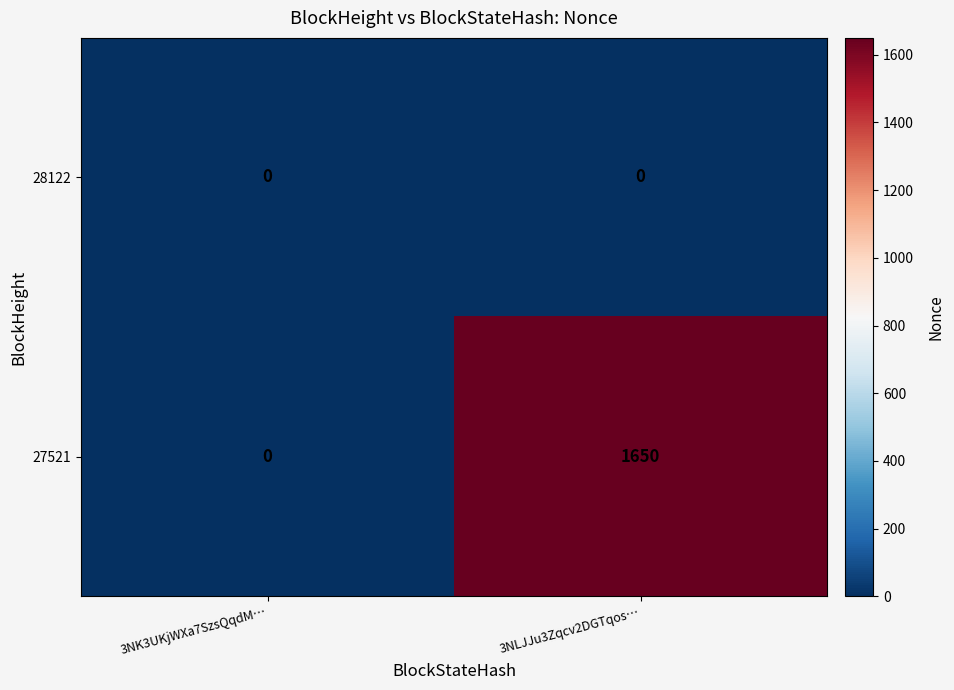

Rank the series at 3NLJJu3Zqcv2DGTqos… from highest to lowest value.

27521, 28122